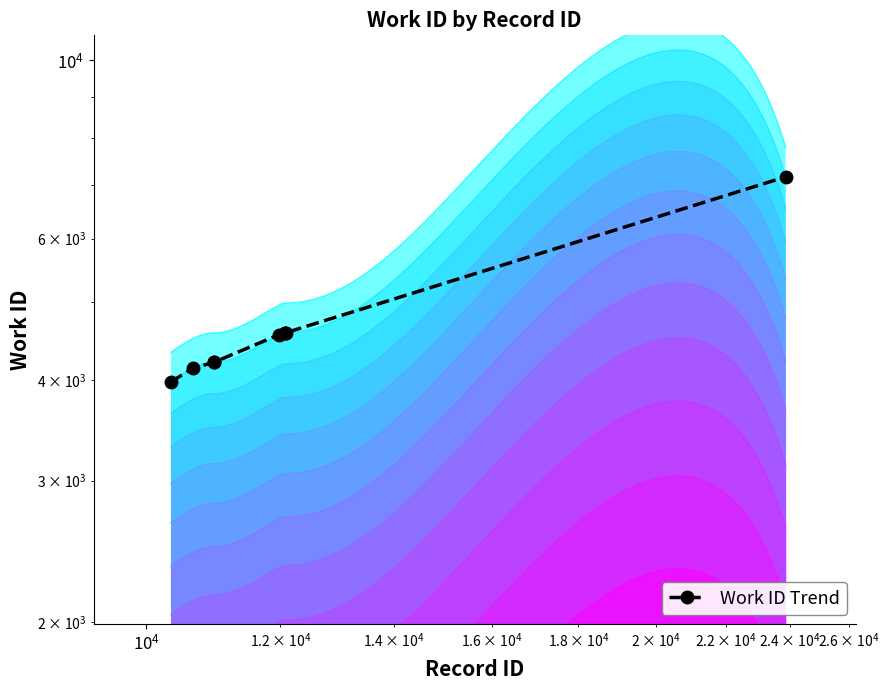

What is the greatest value displayed?

7163